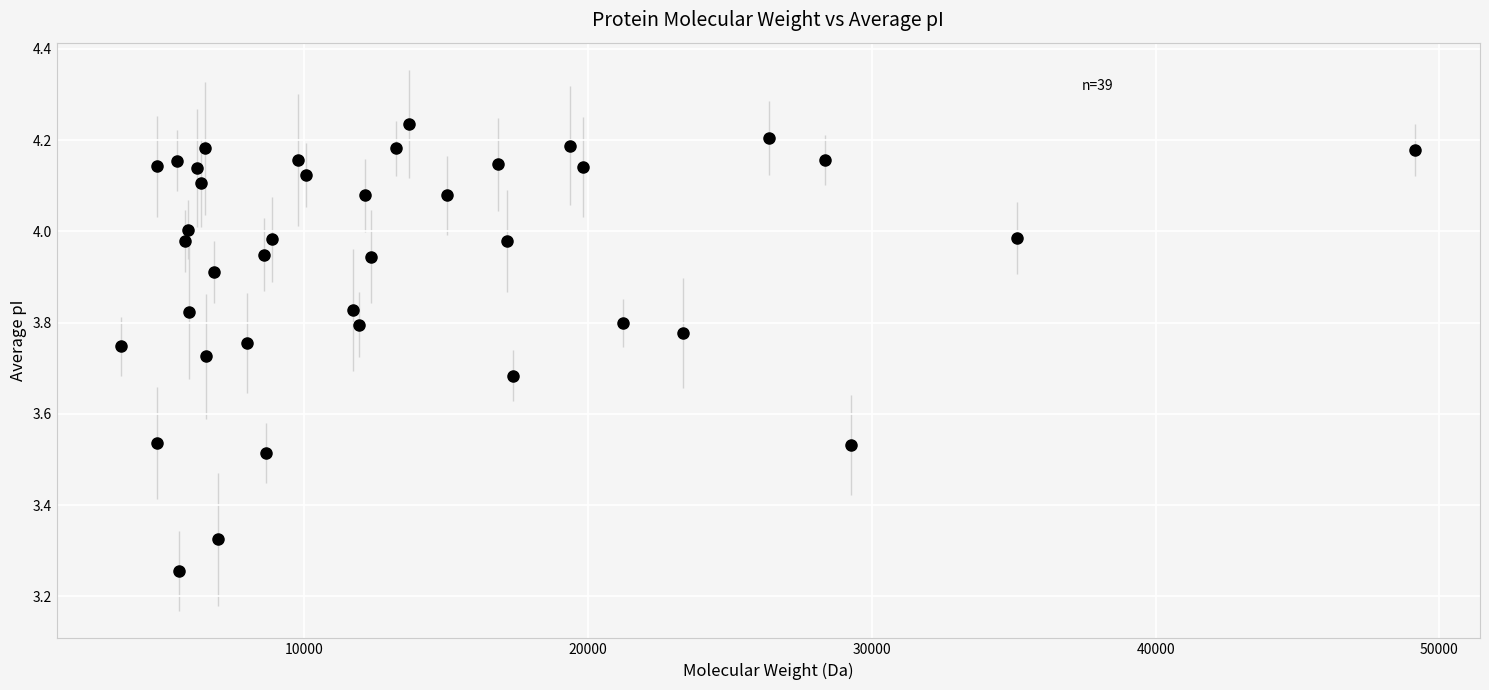

What is the range of X values (max minus min)?

45574.0